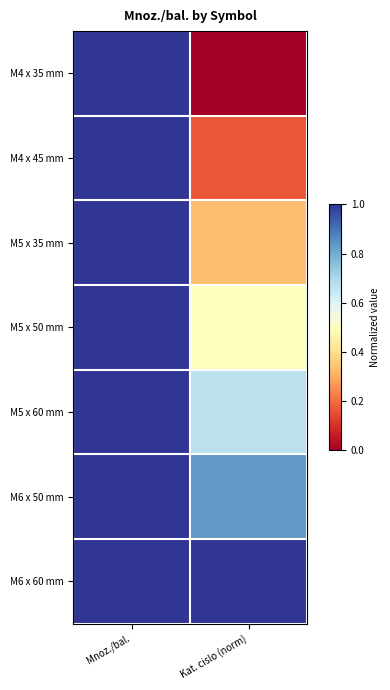

How many categories are shown in the chart?

2